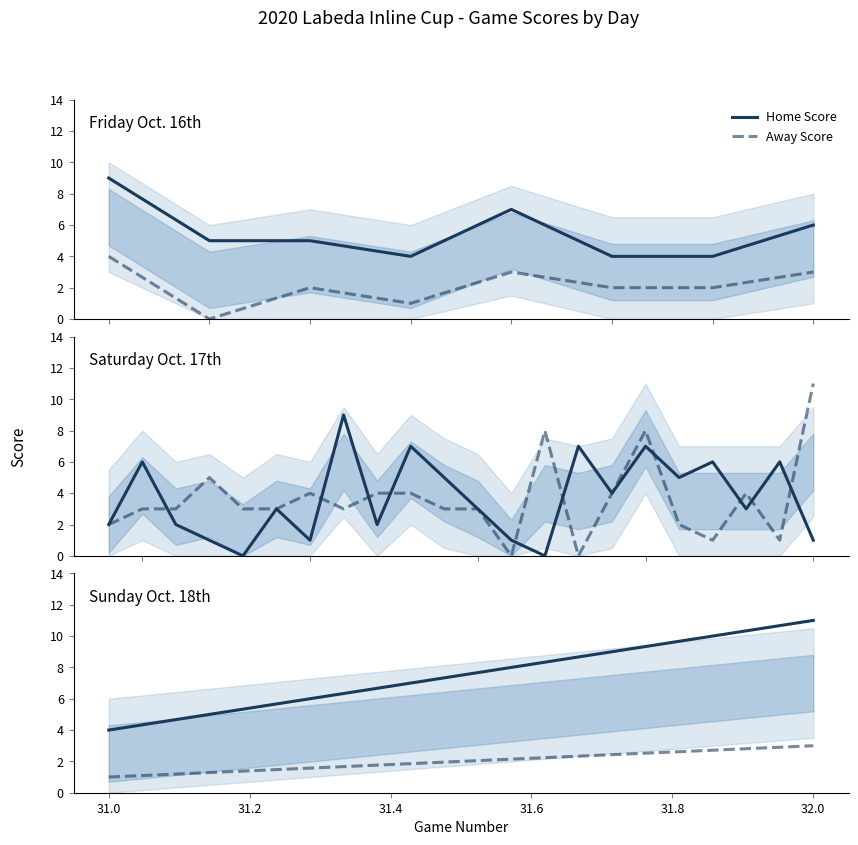

Which series has the widest spread of values?

Home Score